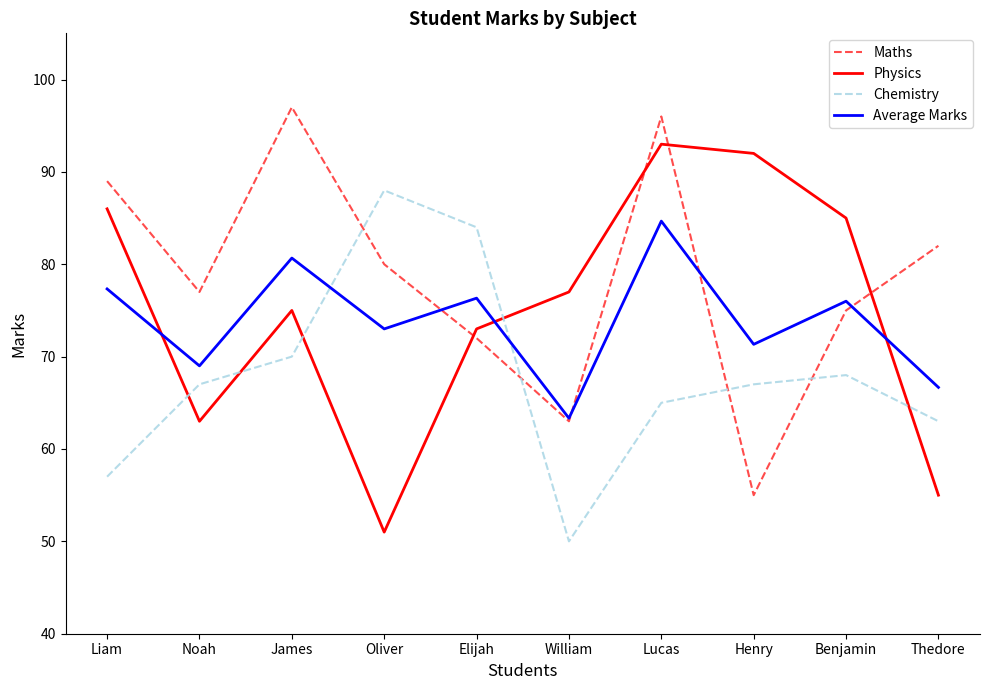

What is the lowest value of the Chemistry series?

50.0